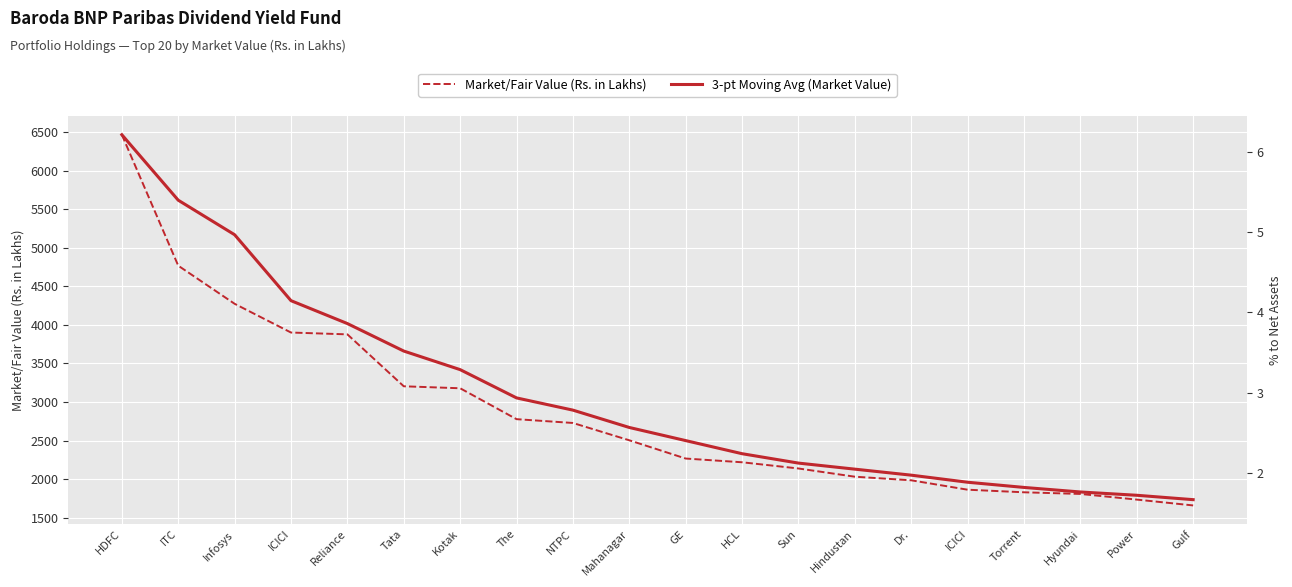

Is the value of % to Net Assets at GE greater than the value of 3-pt Moving Avg (Market Value) at NTPC?

No